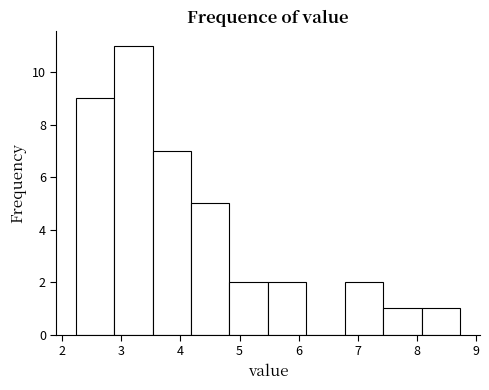

Reading left to right, list every bar in this chart as the range it spans on the x-axis followed by its height. Neither the bar edges nor the heights are printed on the chart, so give them approximately, as read against the axes.

2.23 to 2.88: 9
2.88 to 3.53: 11
3.53 to 4.18: 7
4.18 to 4.83: 5
4.83 to 5.48: 2
5.48 to 6.13: 2
6.13 to 6.78: 0
6.78 to 7.43: 2
7.43 to 8.08: 1
8.08 to 8.73: 1